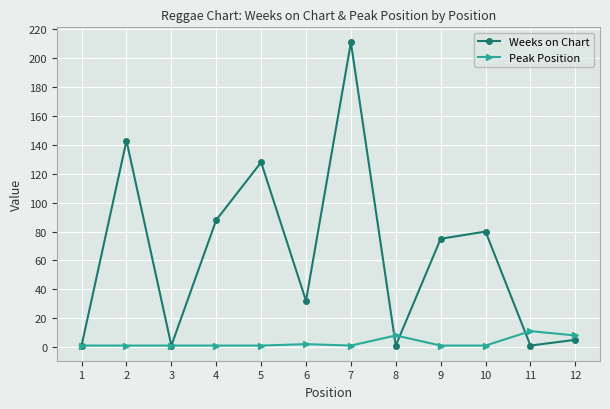

True or false: Peak Position has more than 1 points higher than both neighbors.

True